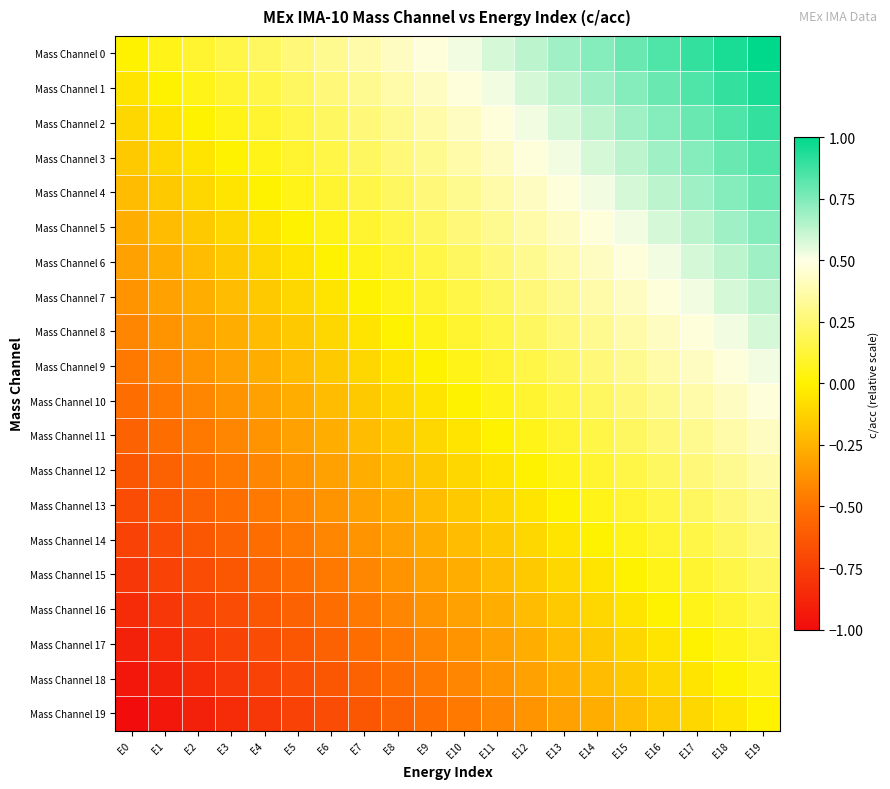

Which label corresponds to the smallest value in the chart?

E0